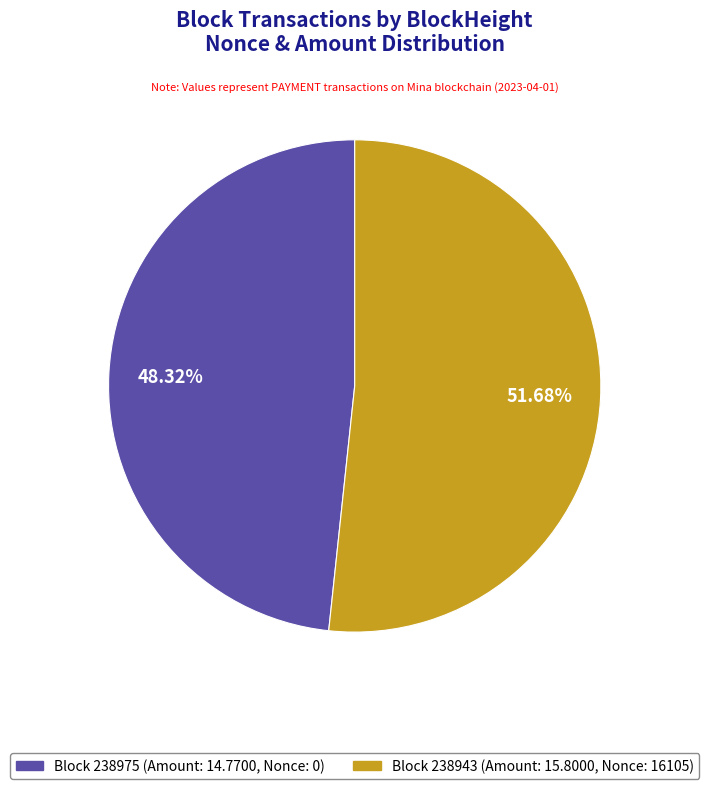

Does any single category account for the majority?

Yes